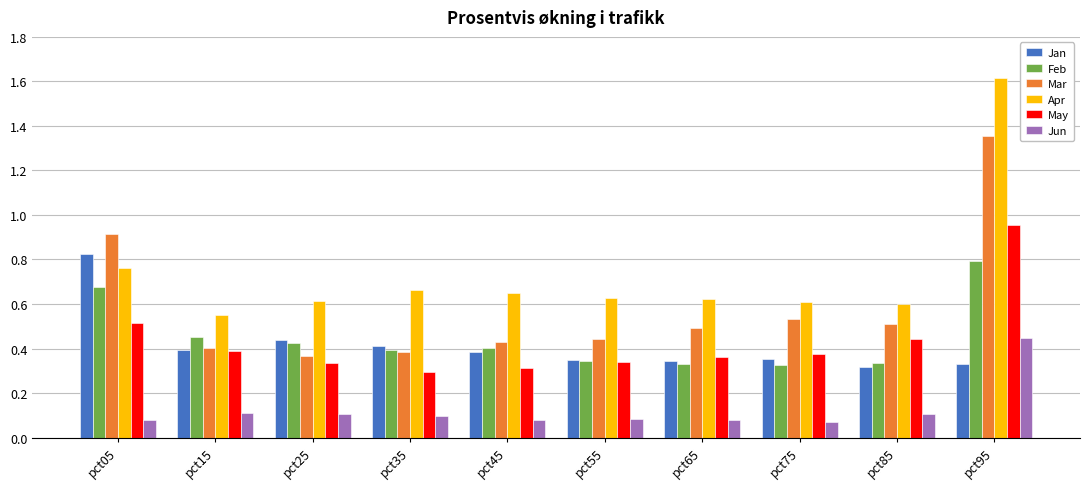

What are all the series names shown in the legend?

Jan, Feb, Mar, Apr, May, Jun